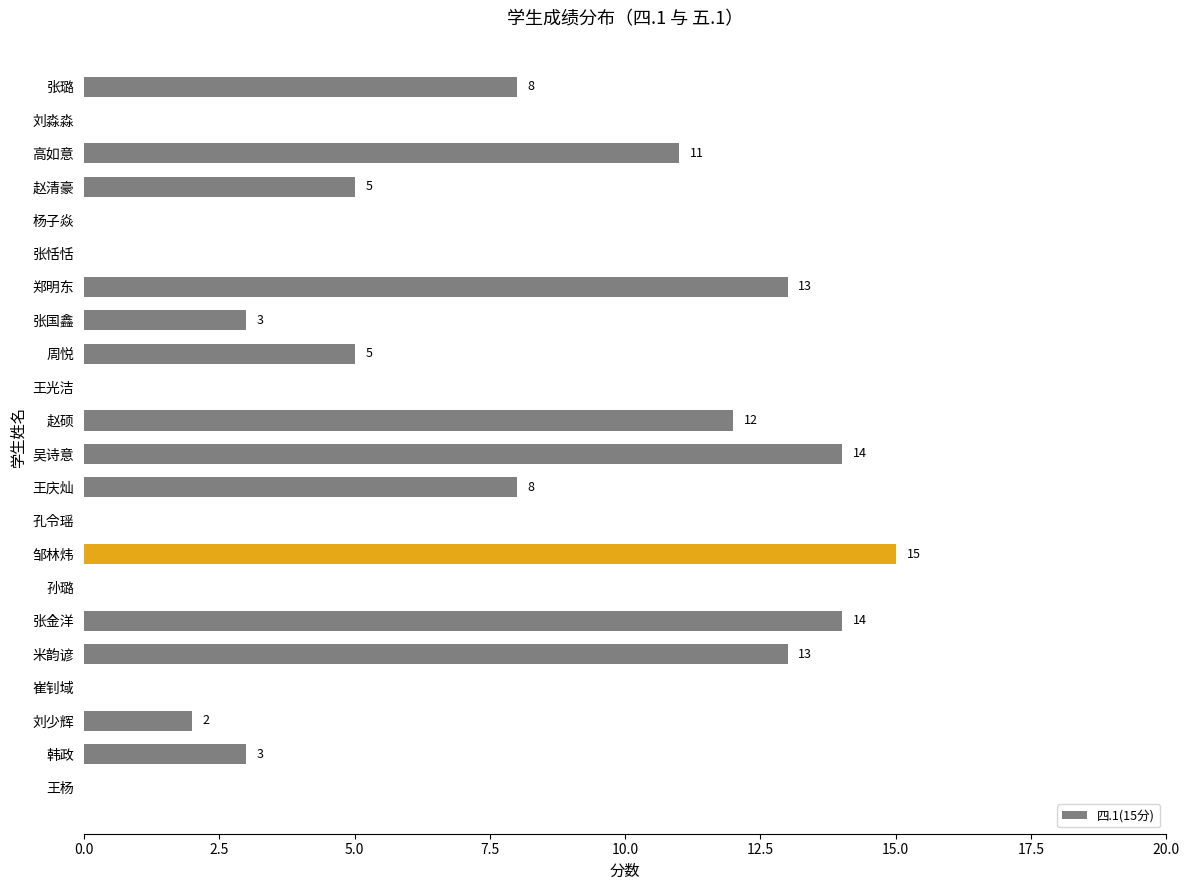

How many series are shown in this chart?

1